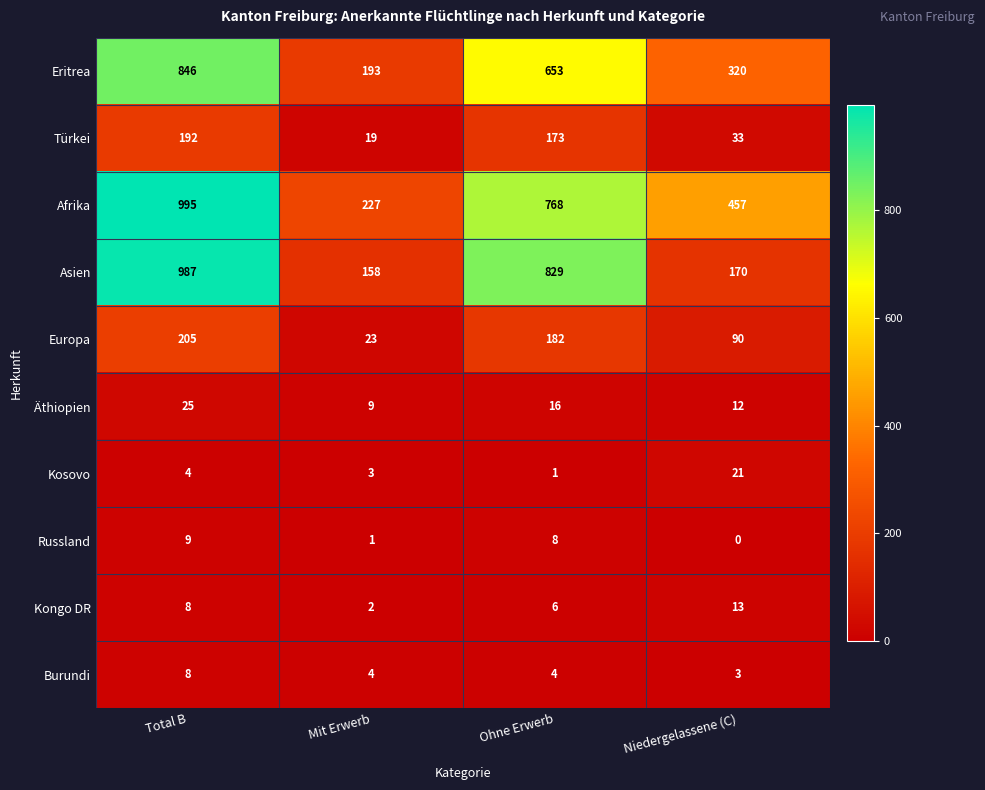

Which series changed the most between Mit Erwerb and Ohne Erwerb?

Asien